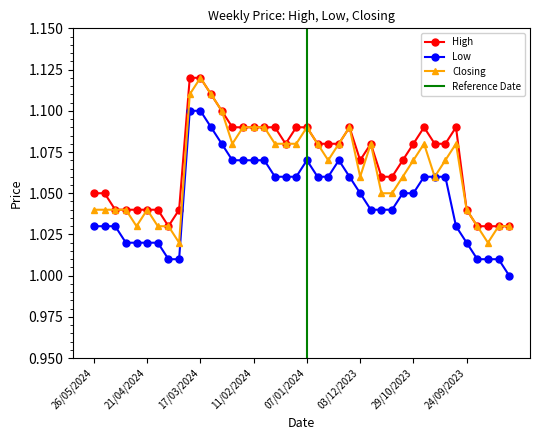

What is the approximate value of High at 14/01/2024?

1.1